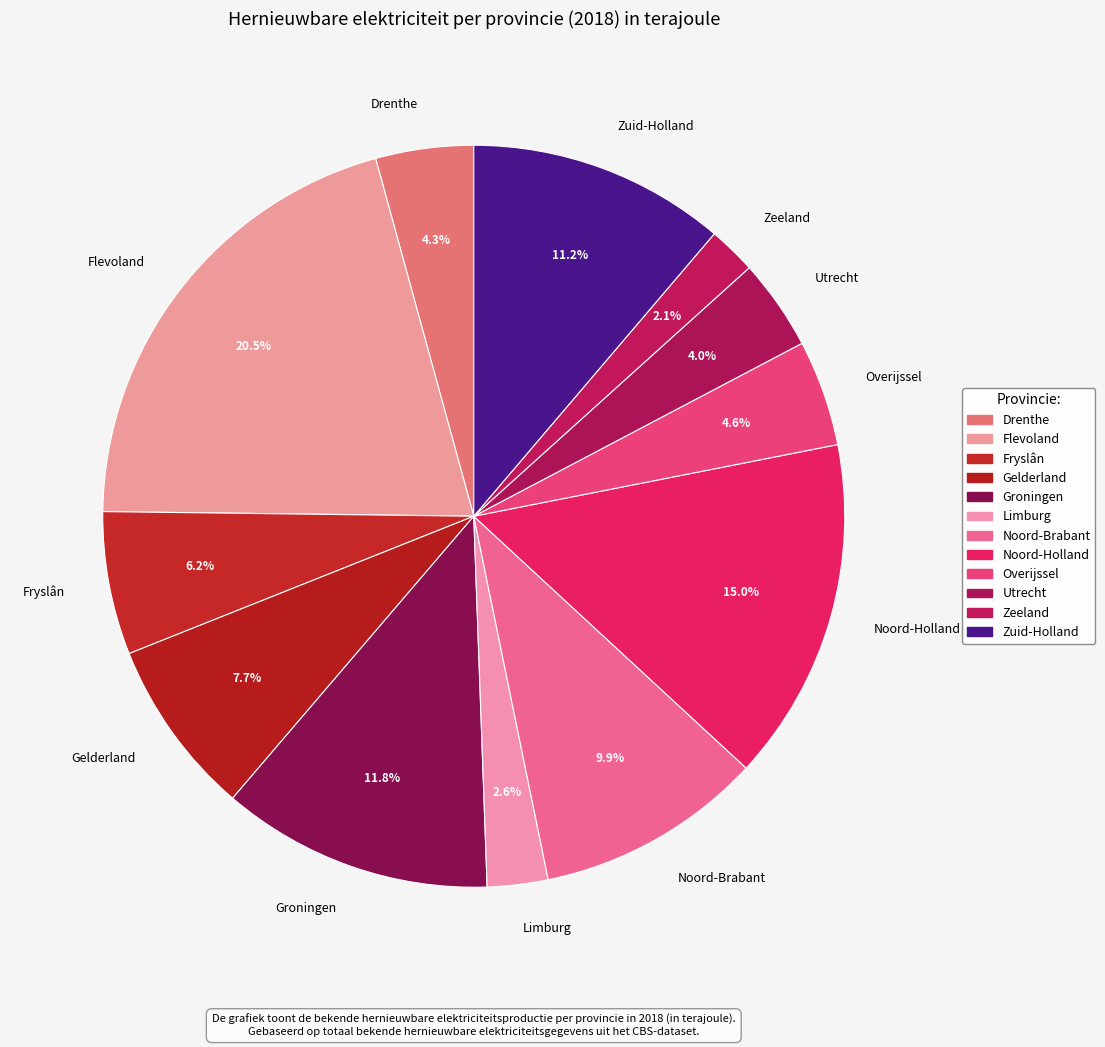

Is it true that Limburg is 8% of the pie?

False